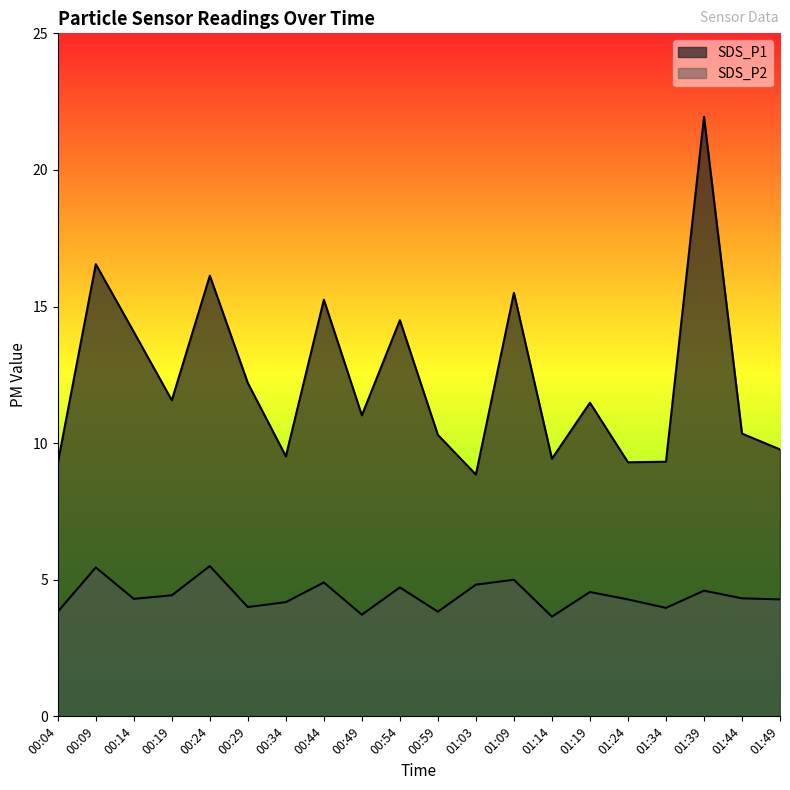

True or false: SDS_P1 and SDS_P2 intersect in this chart.

False